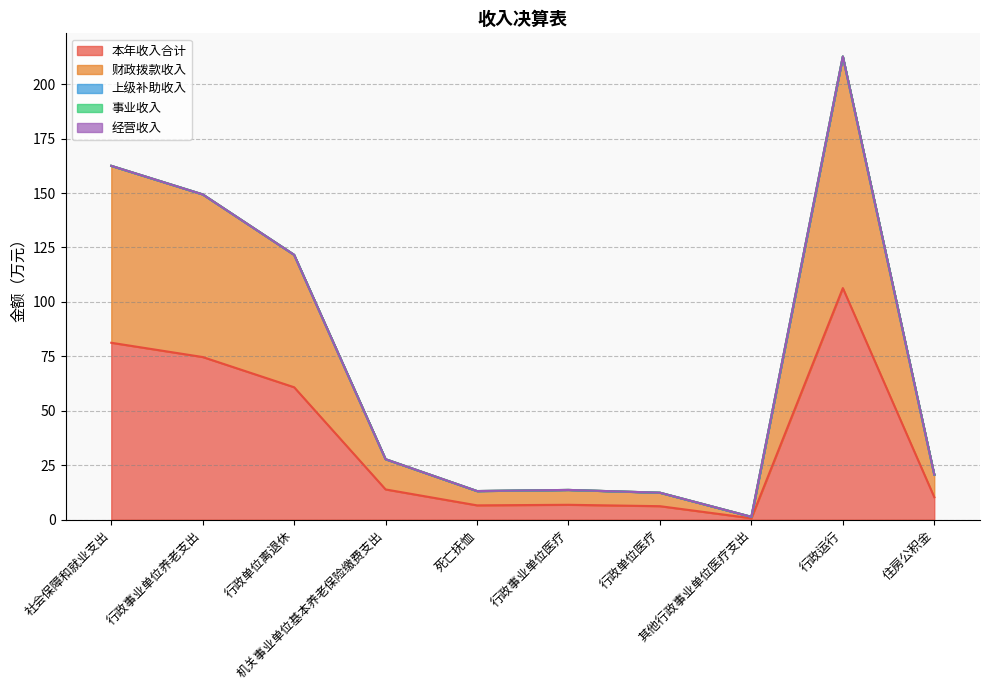

How many data points in 本年收入合计 are less than 13?

5